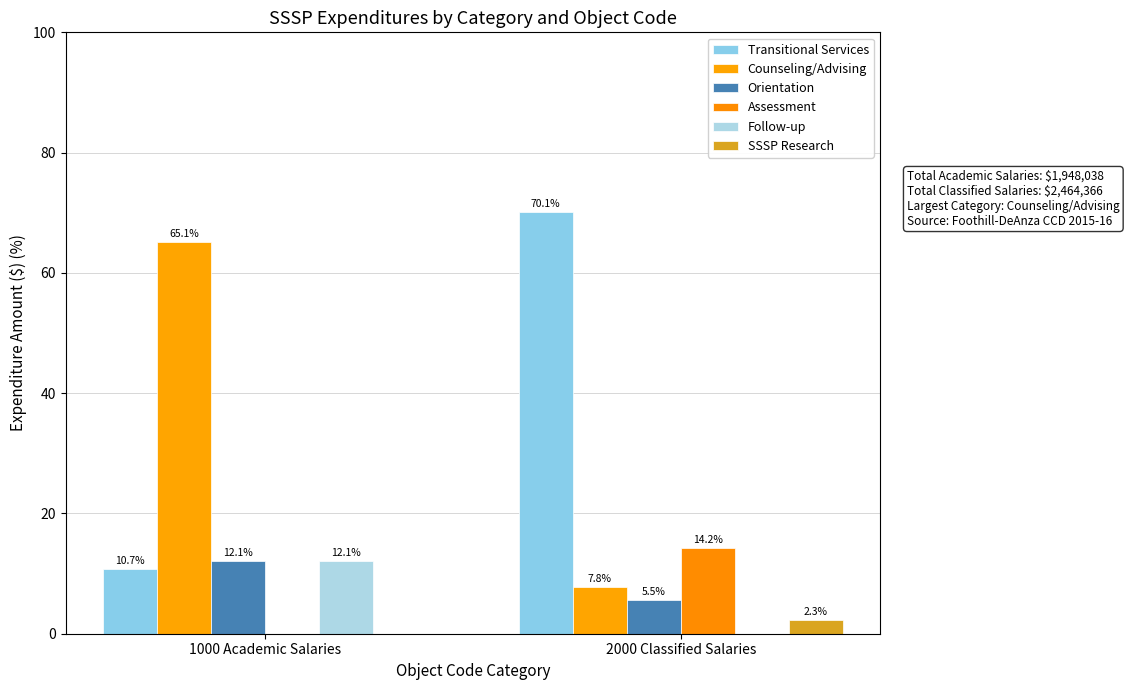

Where does the Follow-up series first go above 12?

1000 Academic Salaries